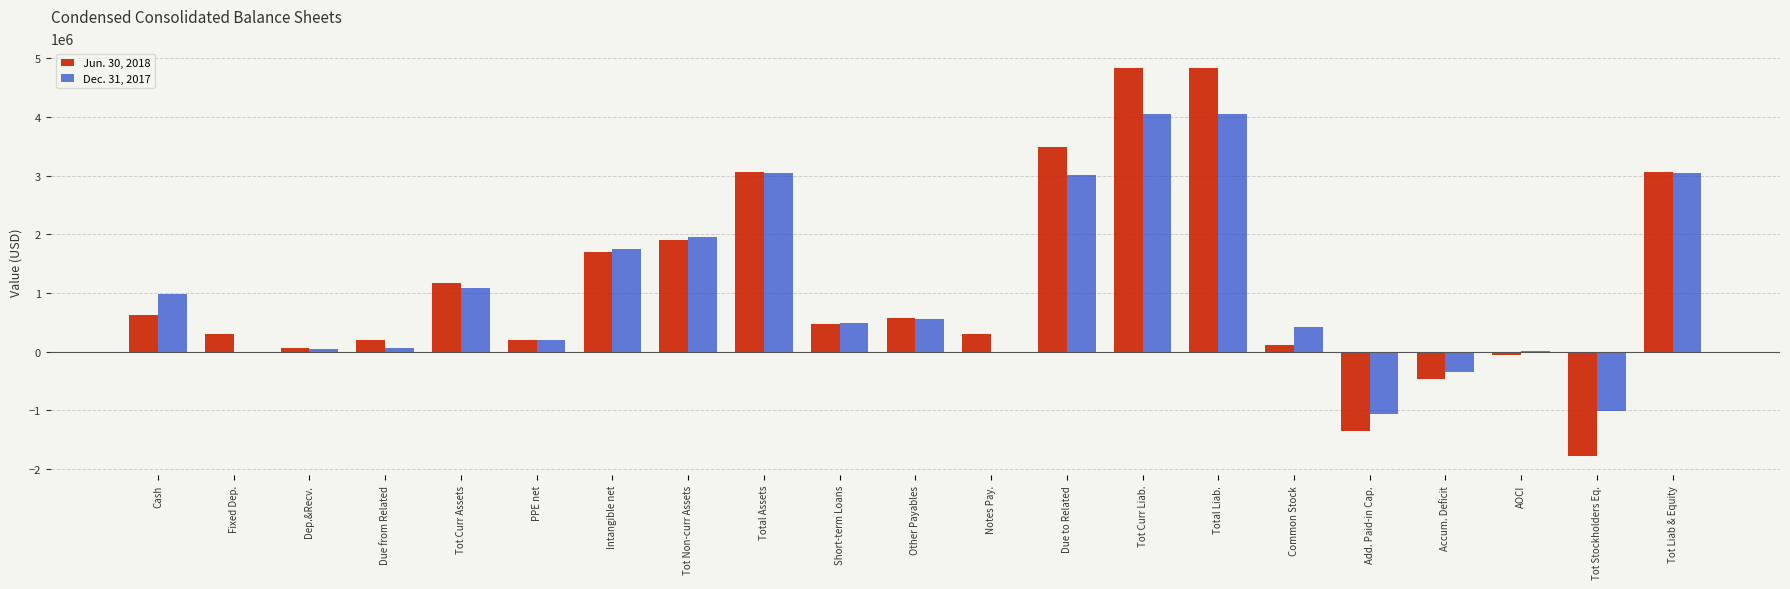

The value of Dec. 31, 2017 at Fixed Dep. is 0. True or false?

True